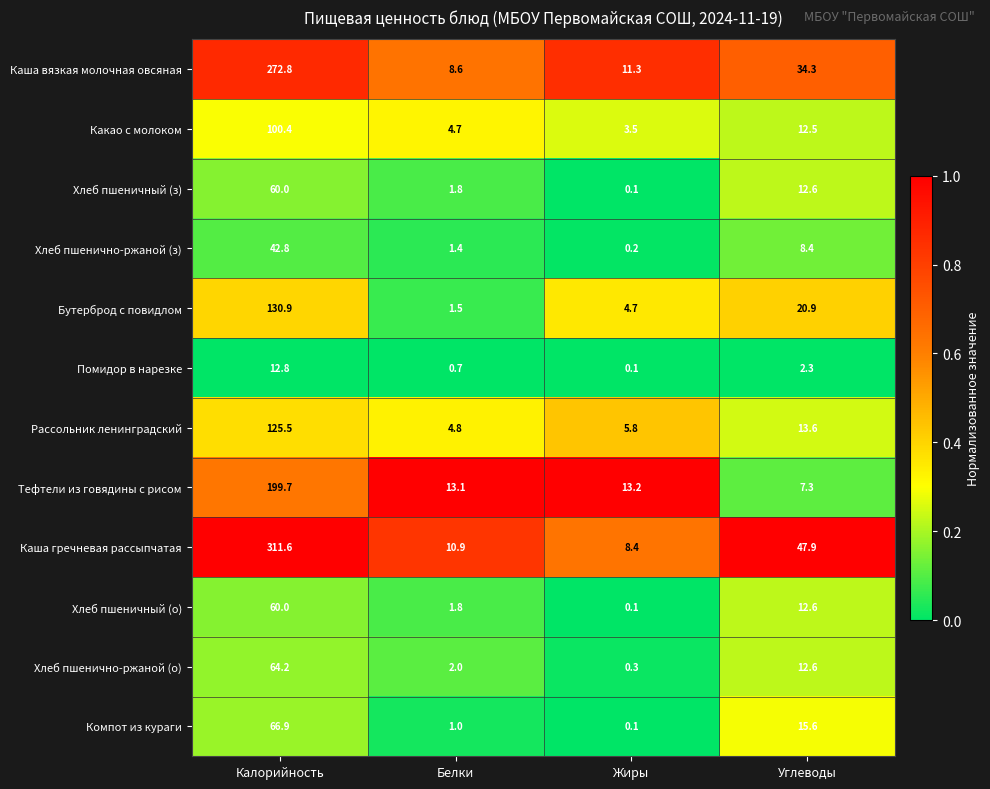

What is the sum of all Помидор в нарезке values?

15.9